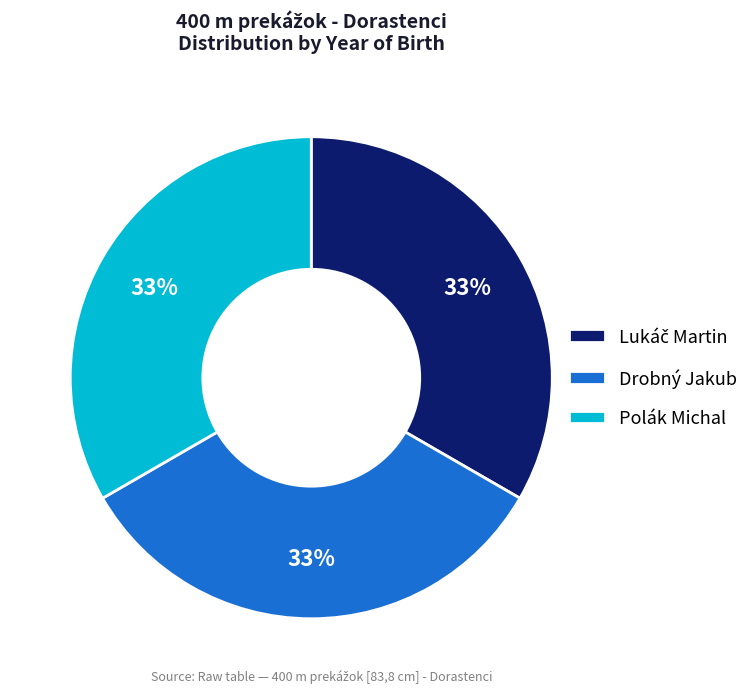

True or false: Polák Michal accounts for 14% of the total.

False